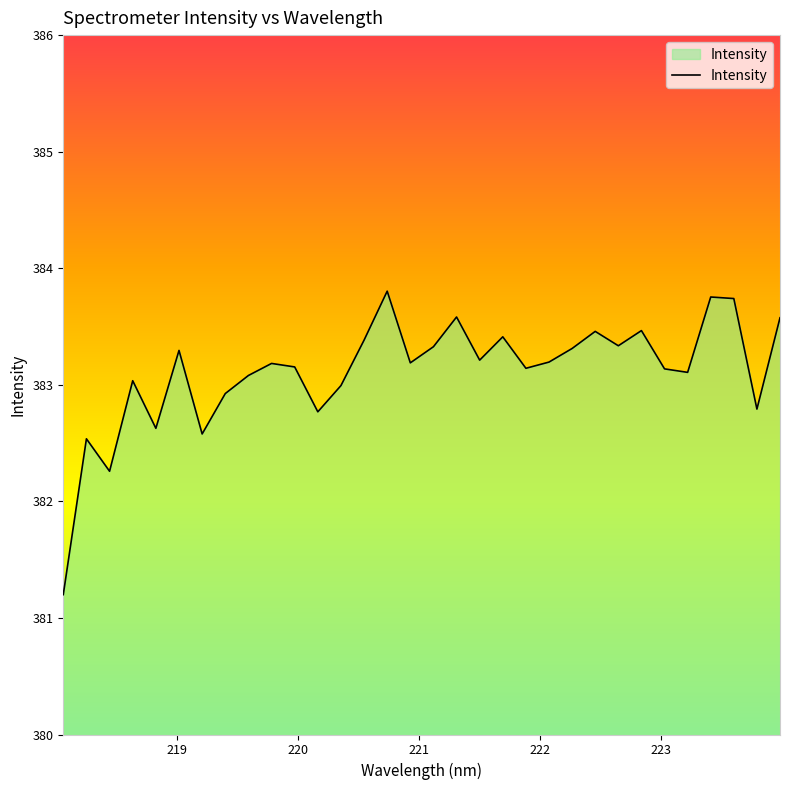

What is the difference between the second highest and minimum values?

2.6